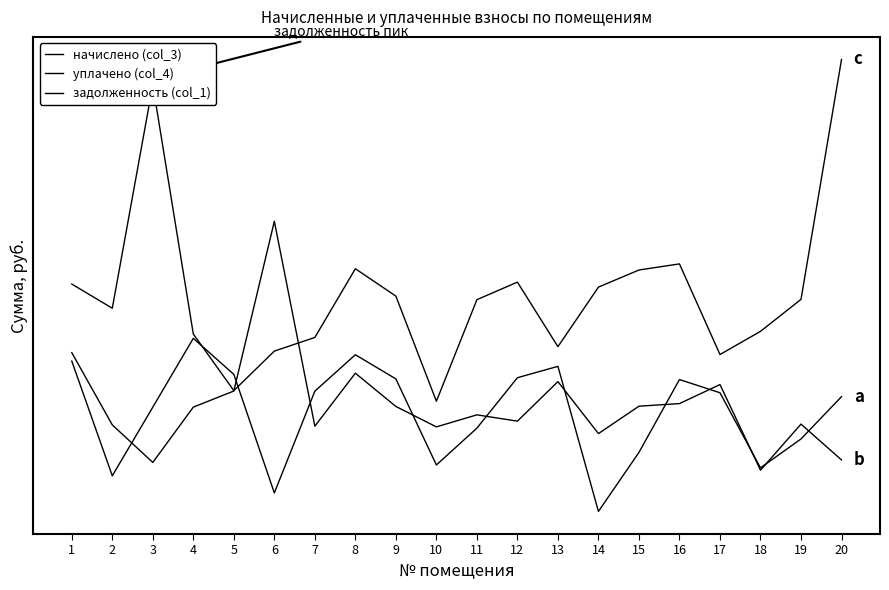

Is this an area chart (filled region under the line)?

No